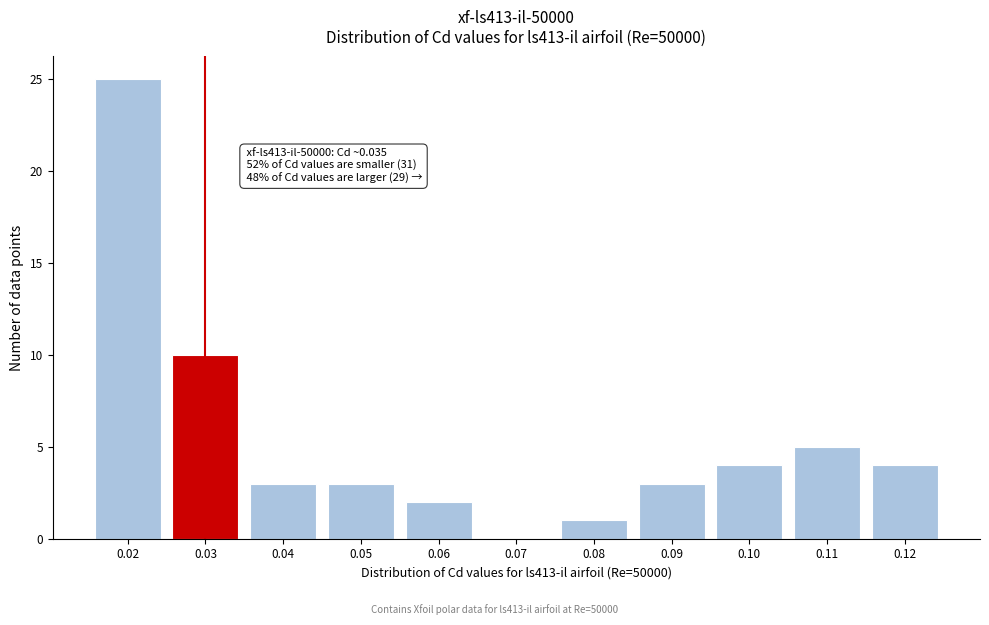

Reading left to right, list all the values displayed in this chart.

0.02=25	0.03=10	0.04=3	0.05=3	0.06=2	0.07=0	0.08=1	0.09=3	0.10=4	0.11=5	0.12=4